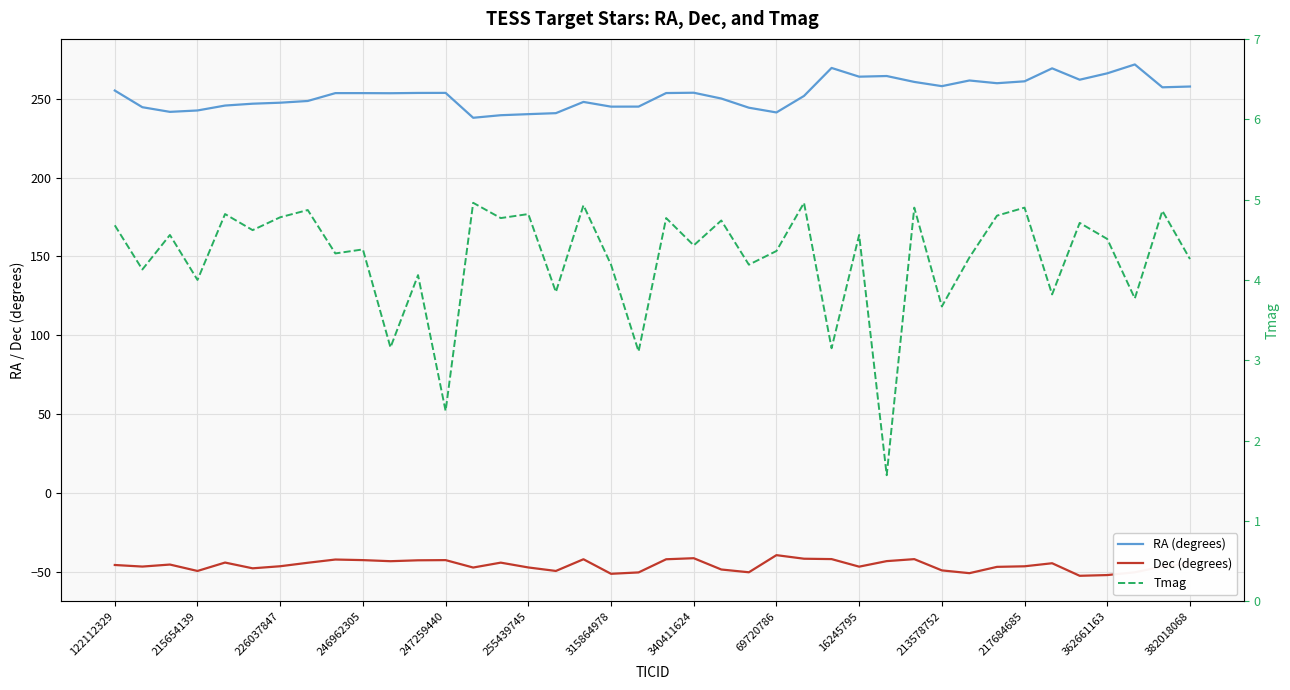

True or false: Tmag and Dec (degrees) cross at least once.

False